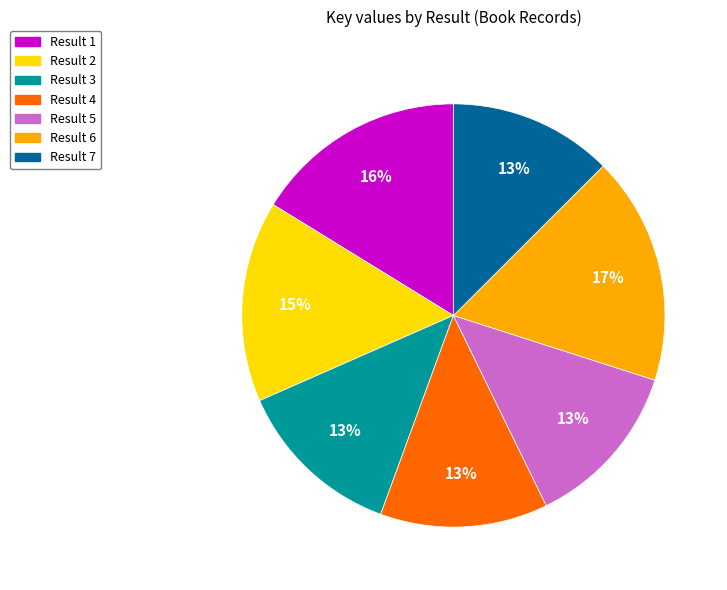

Is there any slice that represents more than half of the pie?

No